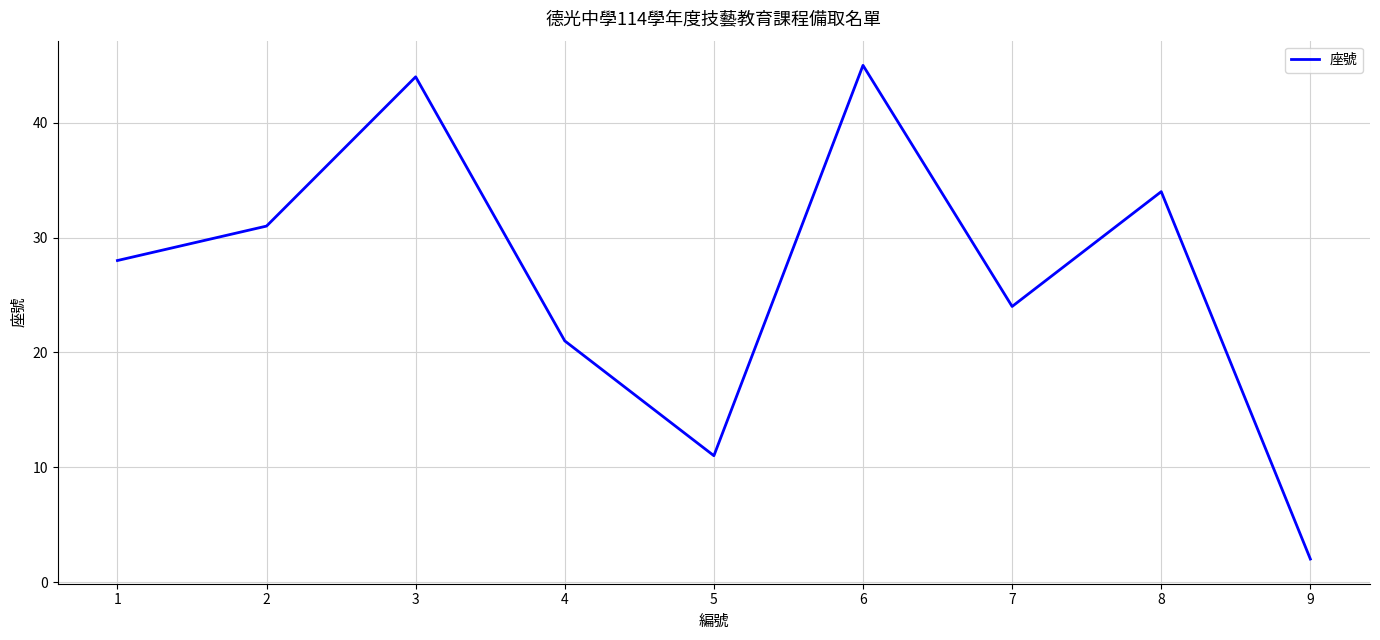

List the labels in order of value, smallest first.

9, 5, 4, 7, 1, 2, 8, 3, 6